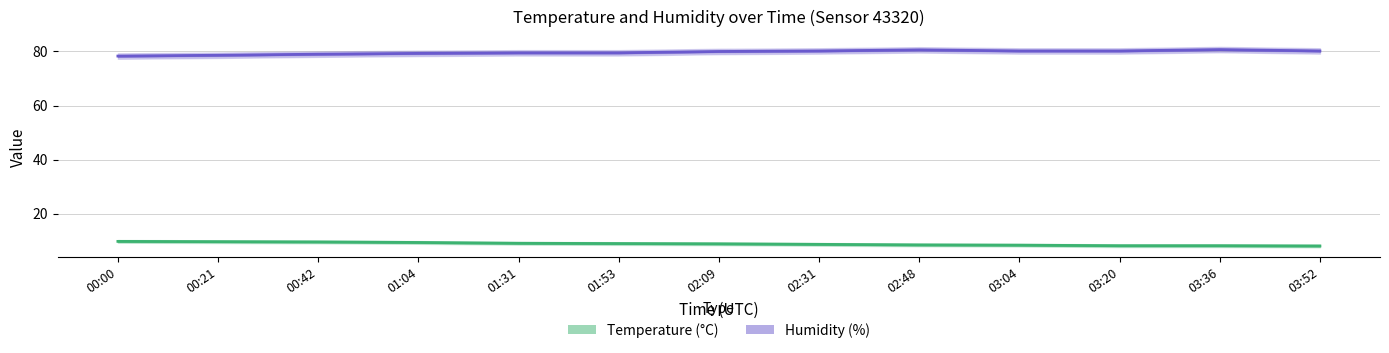

At which label is humidity closest to 79?

00:42